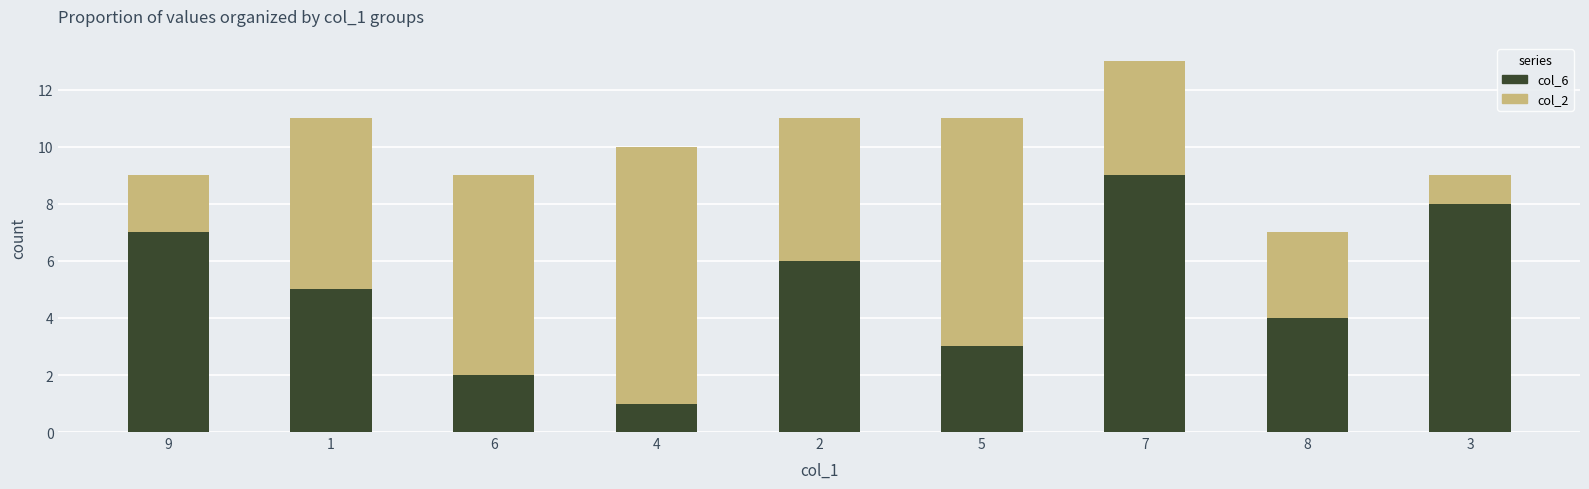

True or false: col_6 has a value of 7 at 8.

False